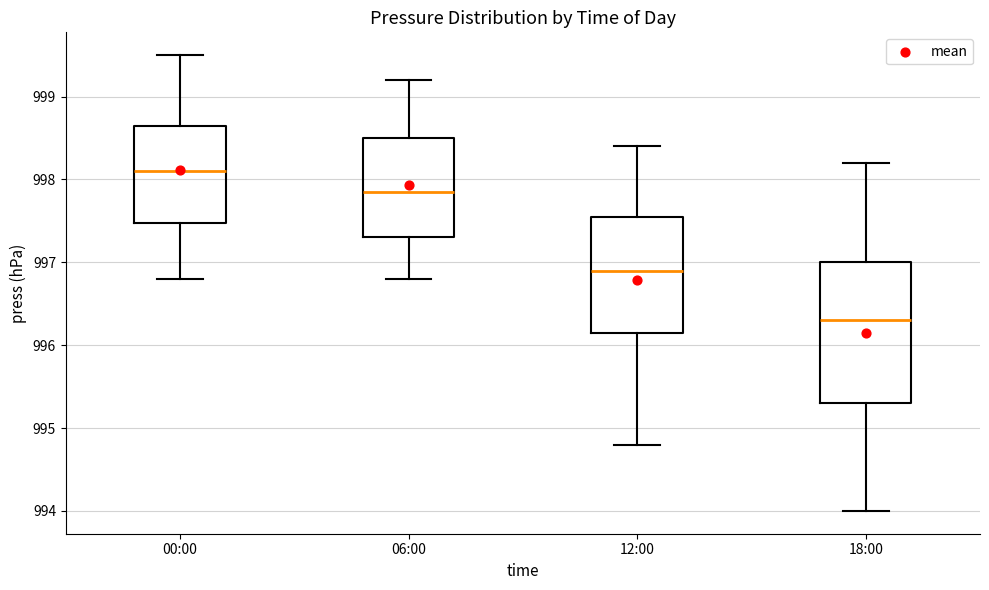

Reading left to right, transcribe this box plot: for each box, give where its median line is, the range the box spans, and where its two whiskers end, as read against the y-axis. The values are not printed on the chart, so give them approximately, as read against the axis.

00:00: median 998.1, box 997.5 to 998.7, whiskers 996.8 to 999.5
06:00: median 997.9, box 997.3 to 998.5, whiskers 996.8 to 999.2
12:00: median 996.9, box 996.2 to 997.6, whiskers 994.8 to 998.4
18:00: median 996.3, box 995.3 to 997.0, whiskers 994.0 to 998.2